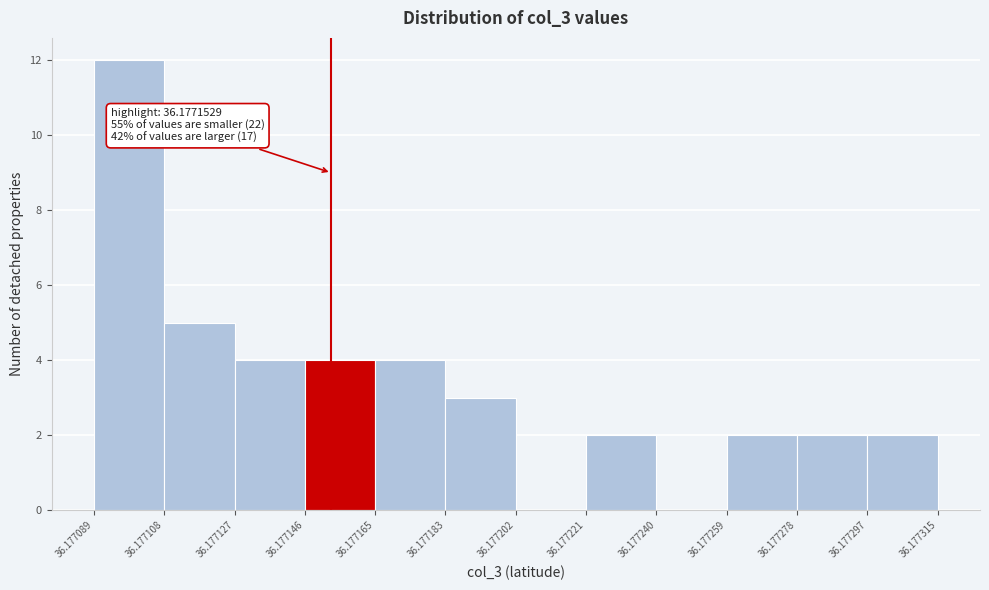

Over which range of the x-axis is the bar tallest?

36.177089 to 36.177108